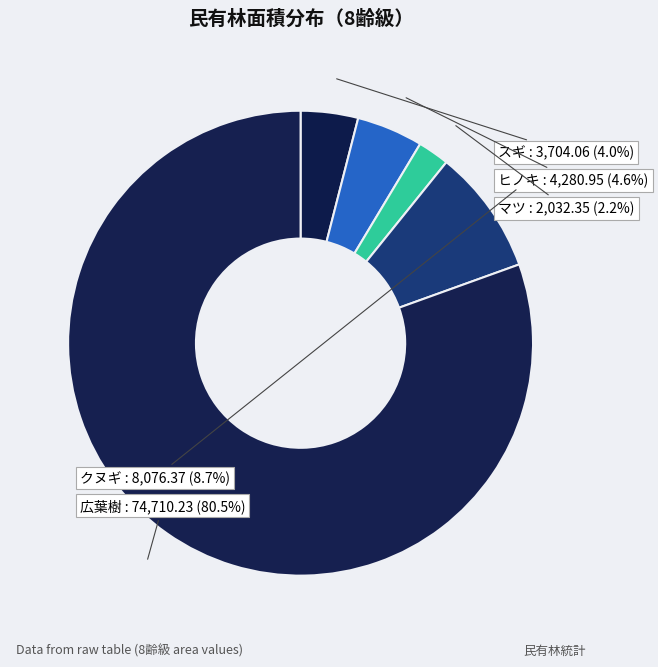

How many segments does this pie chart have?

5